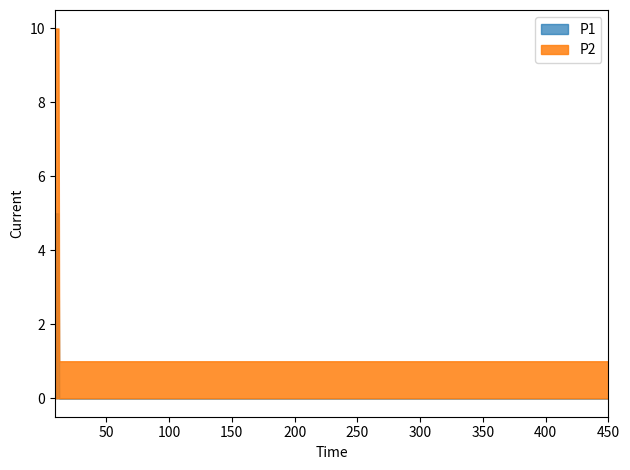

List the labels in order of P1 value, smallest first.

12, 9, 165, 150, 330, 450